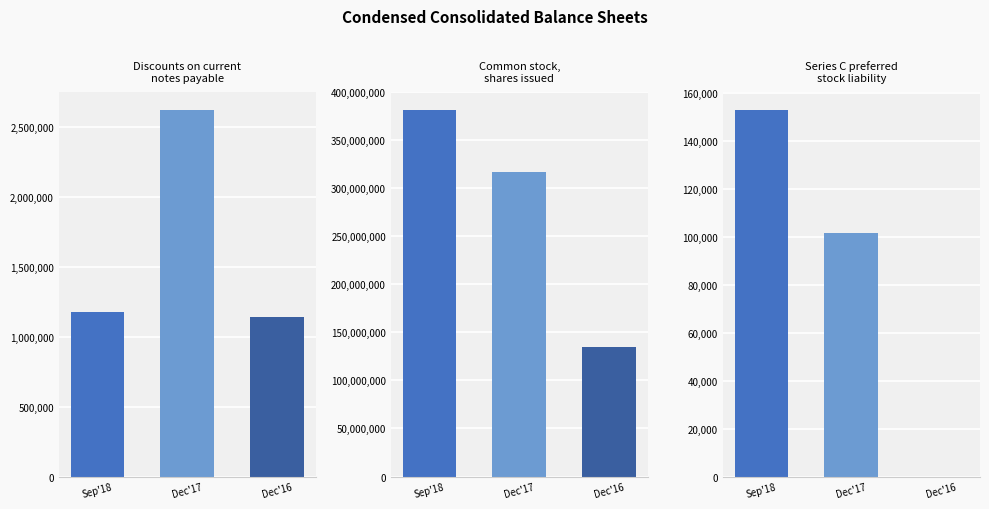

Is the value of Series C preferred
stock liability at Dec'17 greater than the value of Common stock,
shares issued at Sep'18?

No